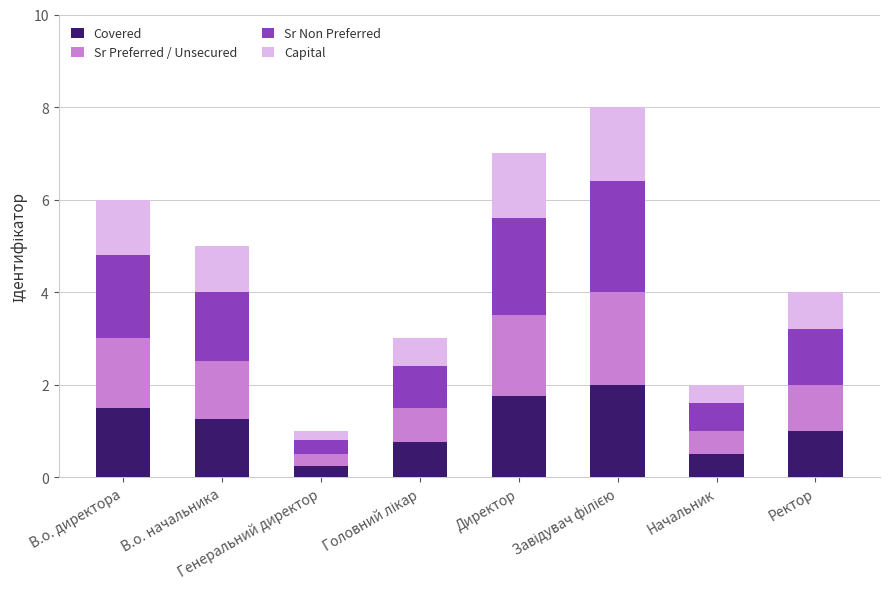

What is the sum of all Covered values?

9.0